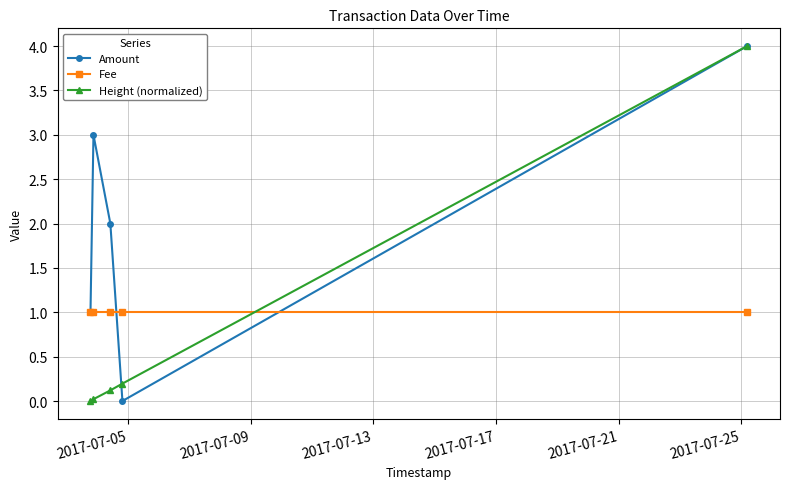

What is the maximum value for Amount?

4.0